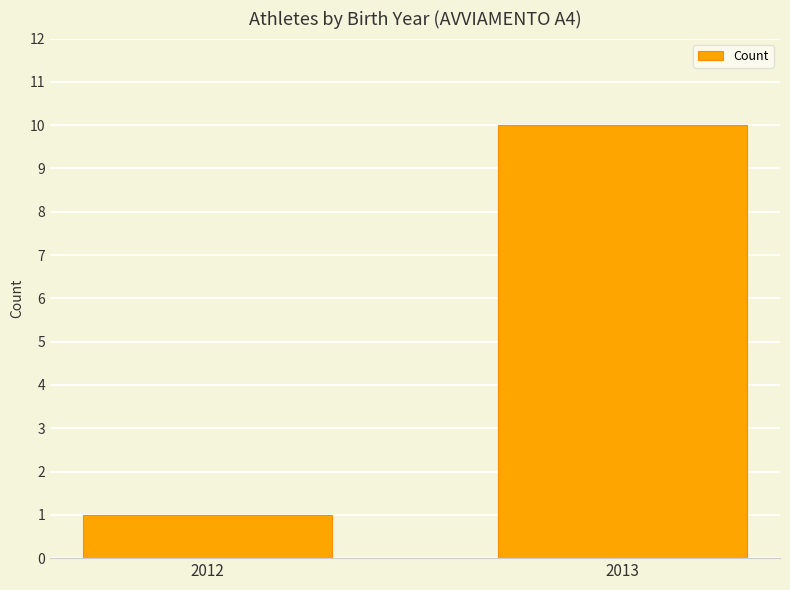

True or false: the data shows 10 at 2013.

True